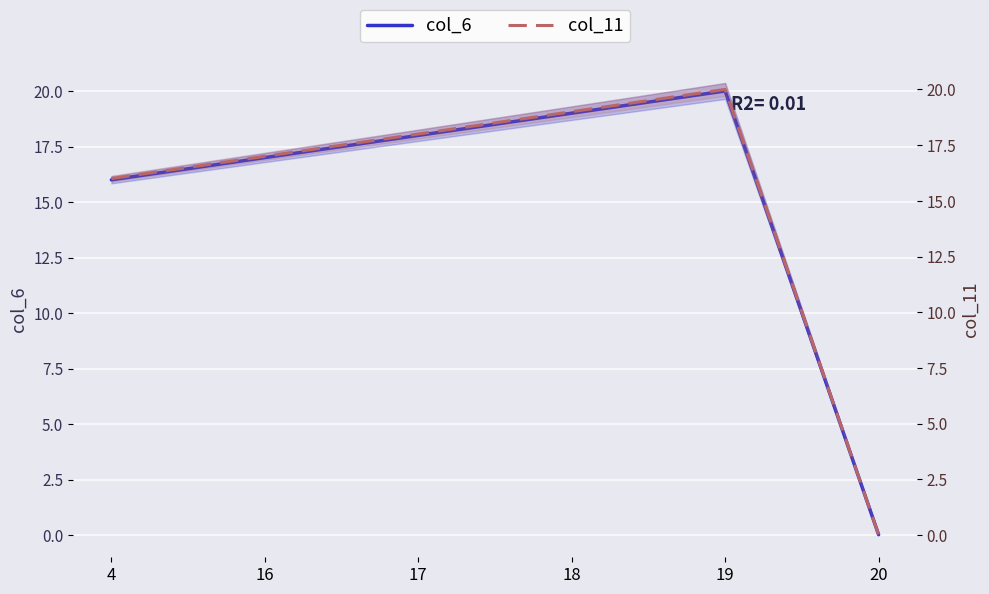

True or false: col_6 has a value of 29.1 at 16.

False